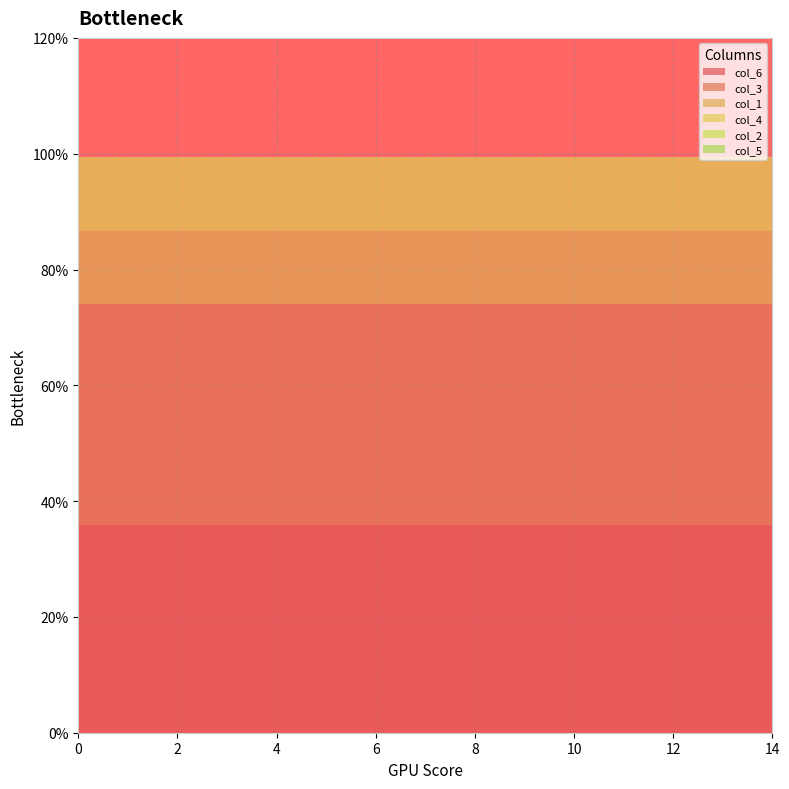

Reading left to right, extract all data points from this chart.

col_6: 0=0.4	1=0.4	2=0.4	3=0.4	4=0.4	5=0.4	6=0.4	7=0.4	8=0.4	9=0.4	10=0.4	11=0.4	12=0.4	13=0.4	14=0.4
col_3: 0=0.4	1=0.4	2=0.4	3=0.4	4=0.4	5=0.4	6=0.4	7=0.4	8=0.4	9=0.4	10=0.4	11=0.4	12=0.4	13=0.4	14=0.4
col_1: 0=0.1	1=0.1	2=0.1	3=0.1	4=0.1	5=0.1	6=0.1	7=0.1	8=0.1	9=0.1	10=0.1	11=0.1	12=0.1	13=0.1	14=0.1
col_4: 0=0.1	1=0.1	2=0.1	3=0.1	4=0.1	5=0.1	6=0.1	7=0.1	8=0.1	9=0.1	10=0.1	11=0.1	12=0.1	13=0.1	14=0.1
col_2: 0=0.0	1=0.0	2=0.0	3=0.0	4=0.0	5=0.0	6=0.0	7=0.0	8=0.0	9=0.0	10=0.0	11=0.0	12=0.0	13=0.0	14=0.0
col_5: 0=0.0	1=0.0	2=0.0	3=0.0	4=0.0	5=0.0	6=0.0	7=0.0	8=0.0	9=0.0	10=0.0	11=0.0	12=0.0	13=0.0	14=0.0